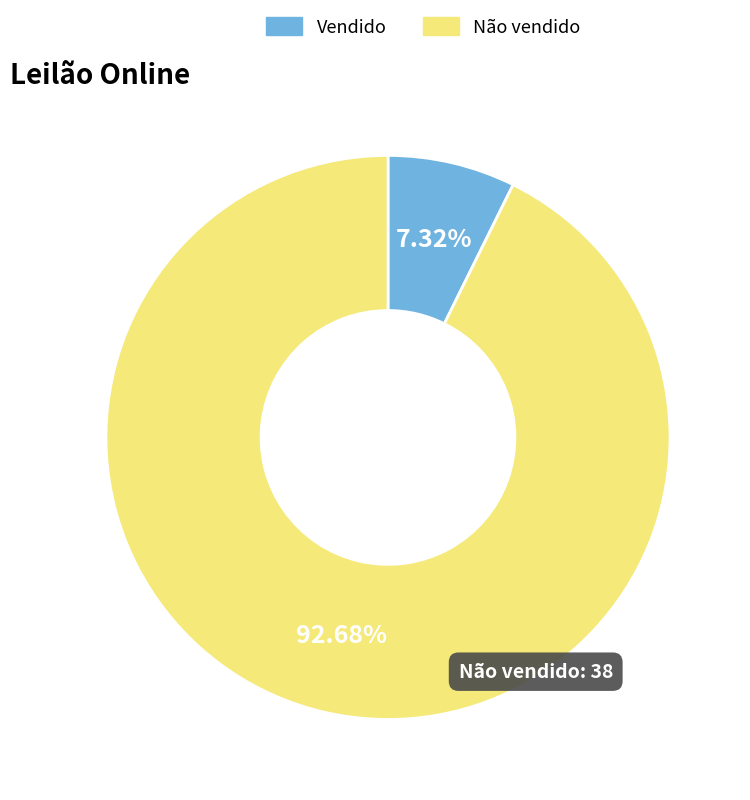

To the nearest percent, what percentage of the pie is Vendido?

7%